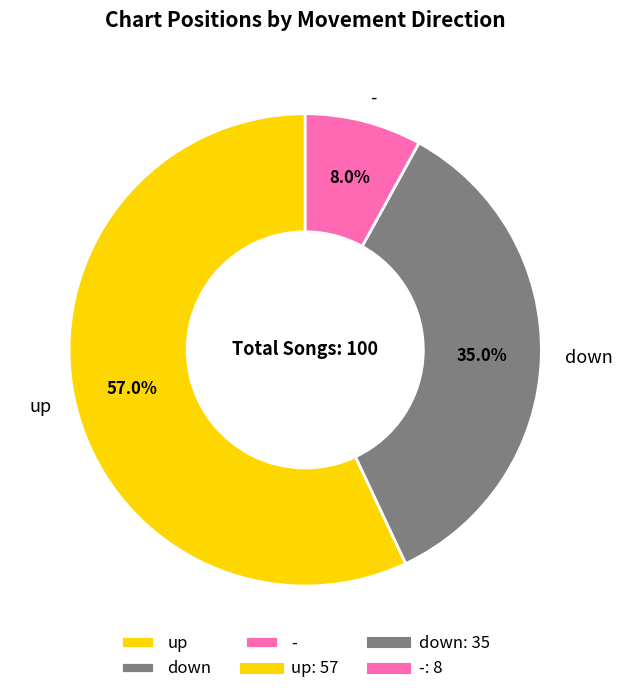

To the nearest percent, what is the combined percentage of down and -?

43%